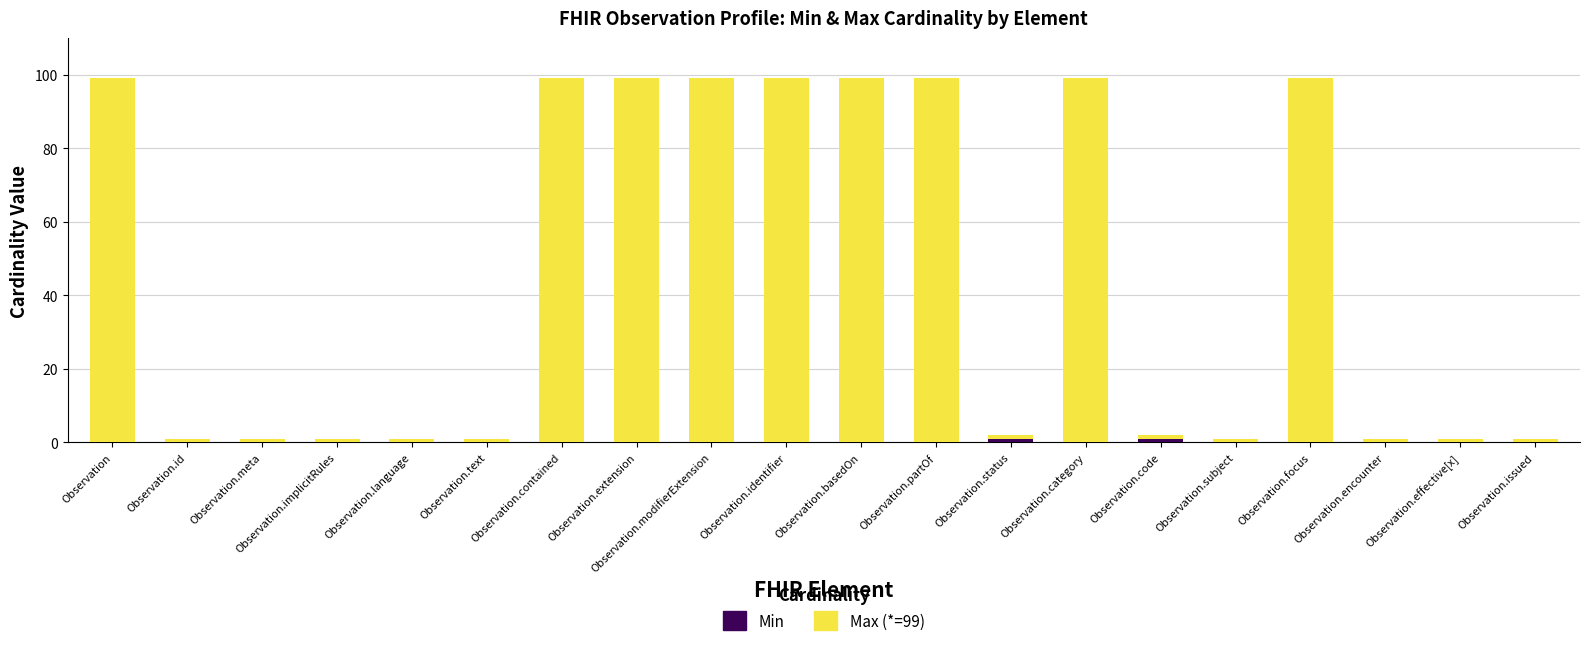

How many series are shown in this chart?

2